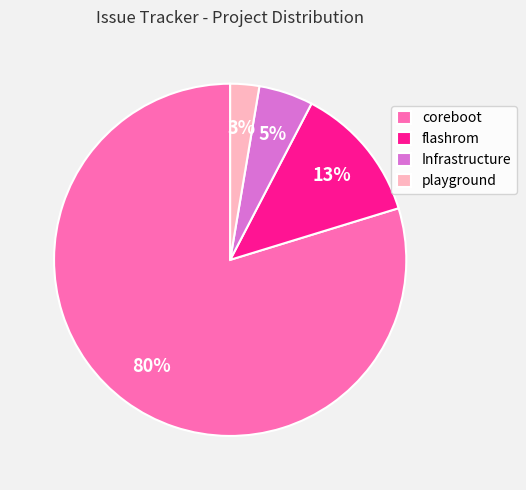

Which category has the biggest portion of the pie?

coreboot